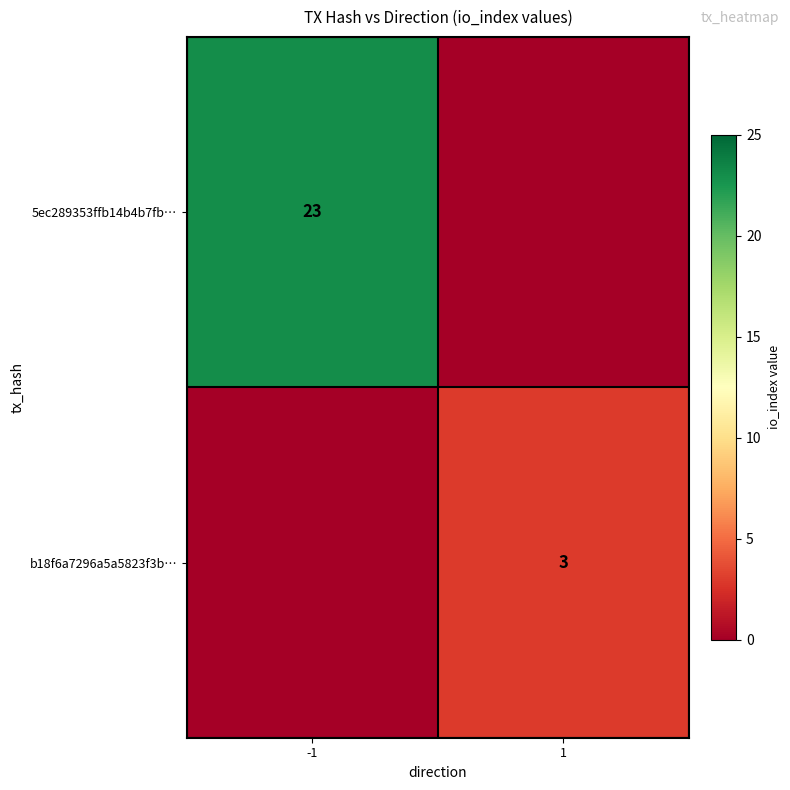

The 5ec289353ffb14b4b7fb… series shows 23 at -1. True or false?

True